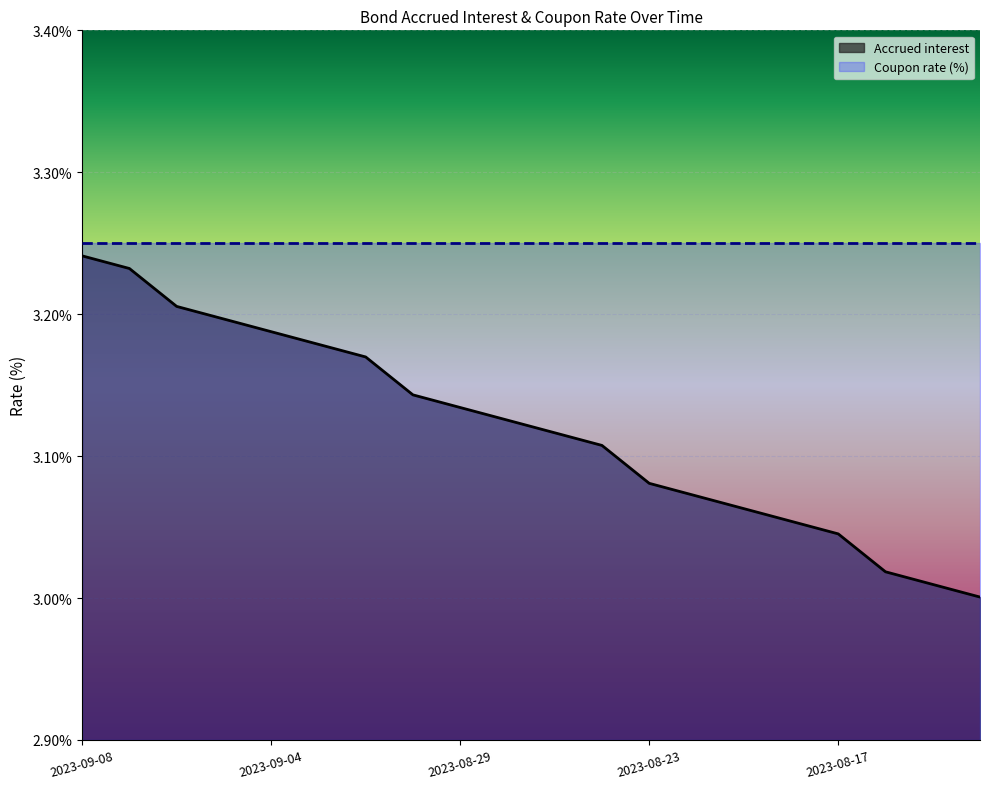

Reading right to left, what are all the values shown in this chart?

3.0	3.0	3.0	3.0	3.1	3.1	3.1	3.1	3.1	3.1	3.1	3.1	3.1	3.2	3.2	3.2	3.2	3.2	3.2	3.2